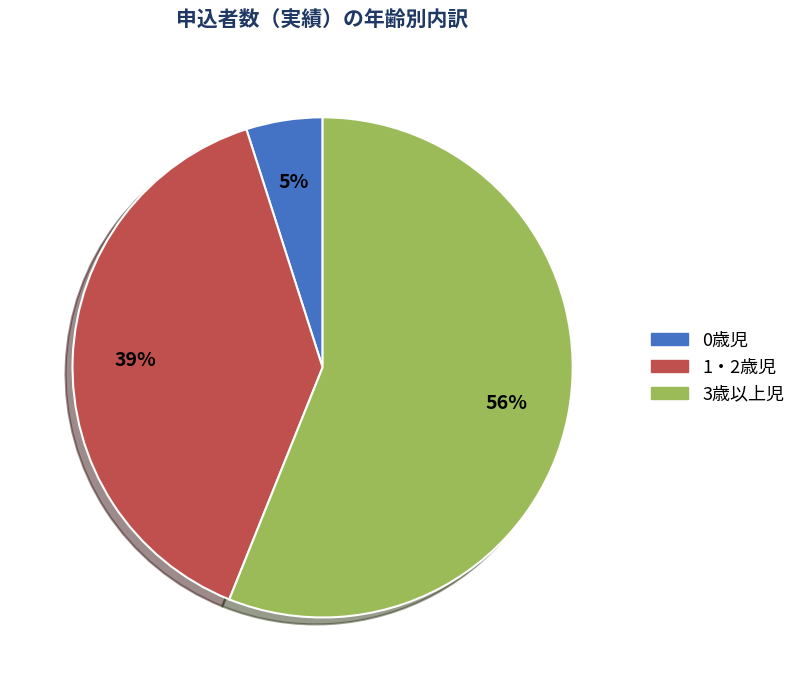

Is there a majority slice in this chart?

Yes